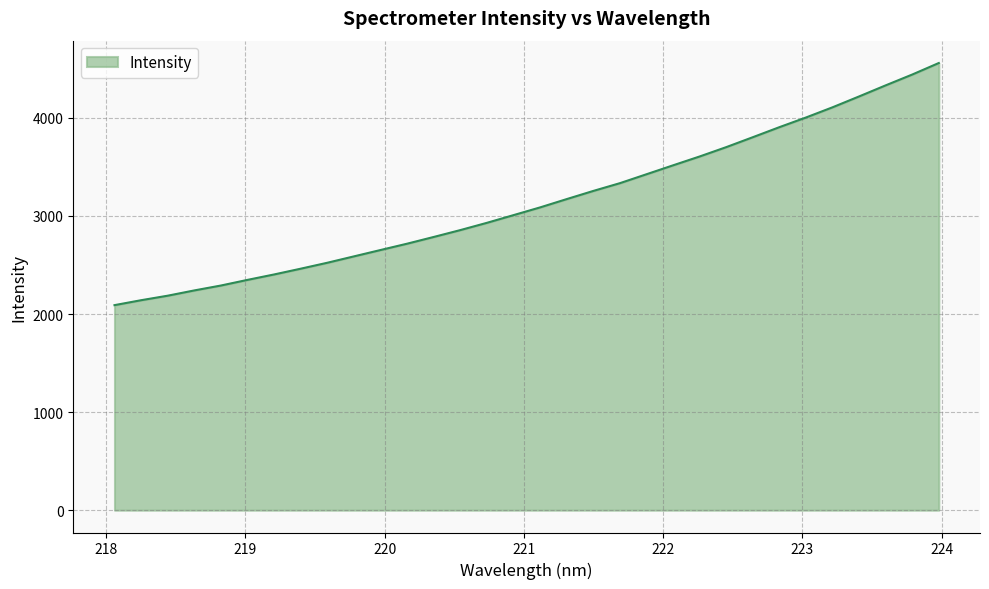

What is the minimum value shown in the chart?

2090.6